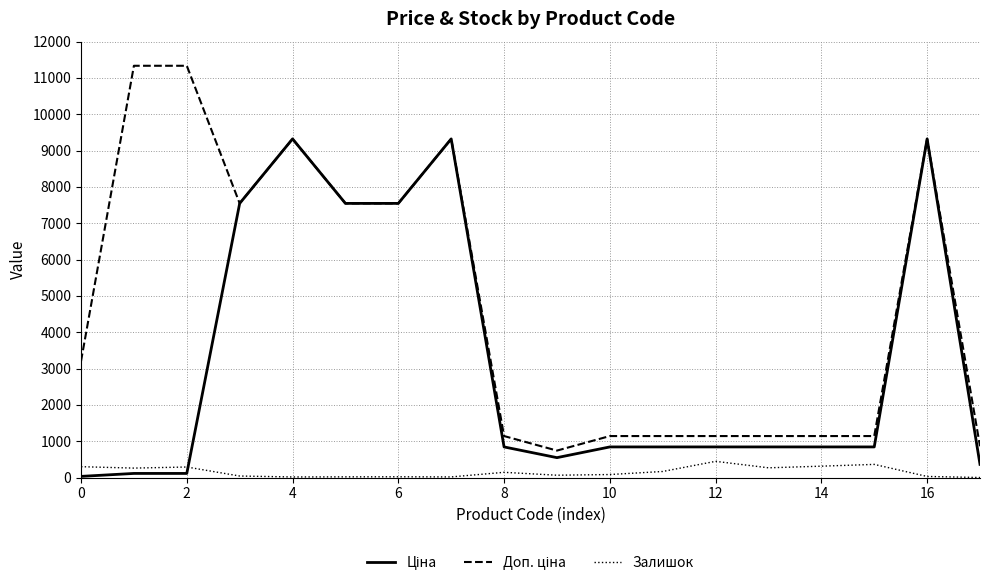

What is the greatest value displayed?

11334.0